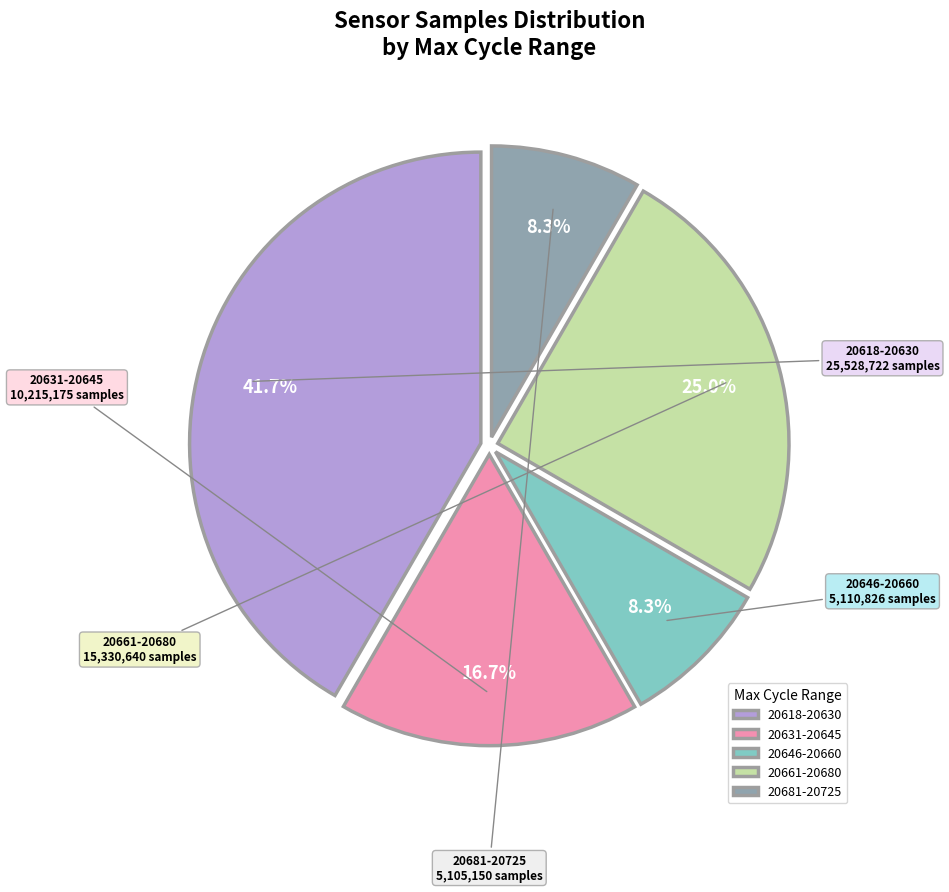

Which category has the biggest portion of the pie?

20618-20630